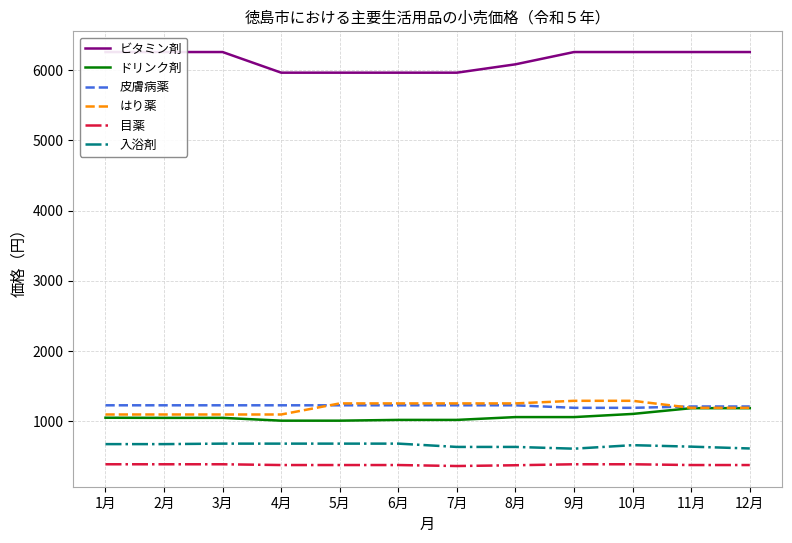

What is the lowest value of the ドリンク剤 series?

1009